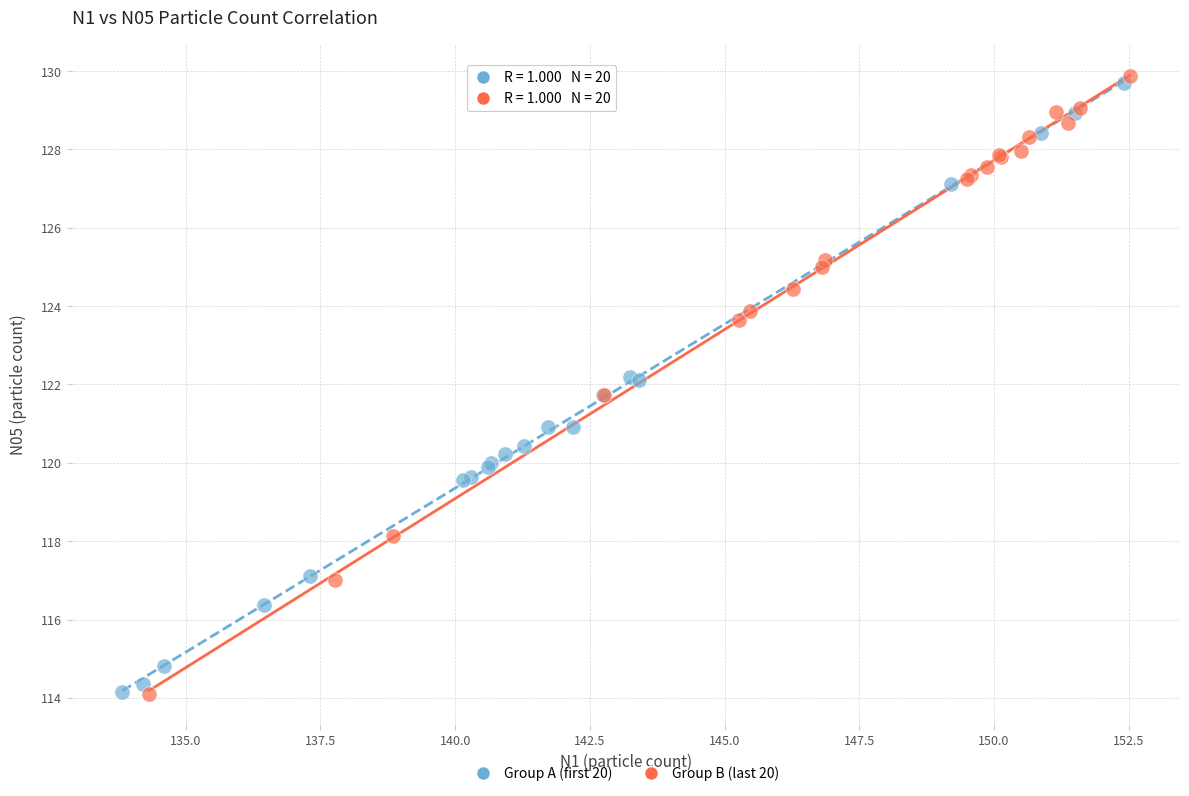

Which series contains the highest Y value?

Group B (last 20)